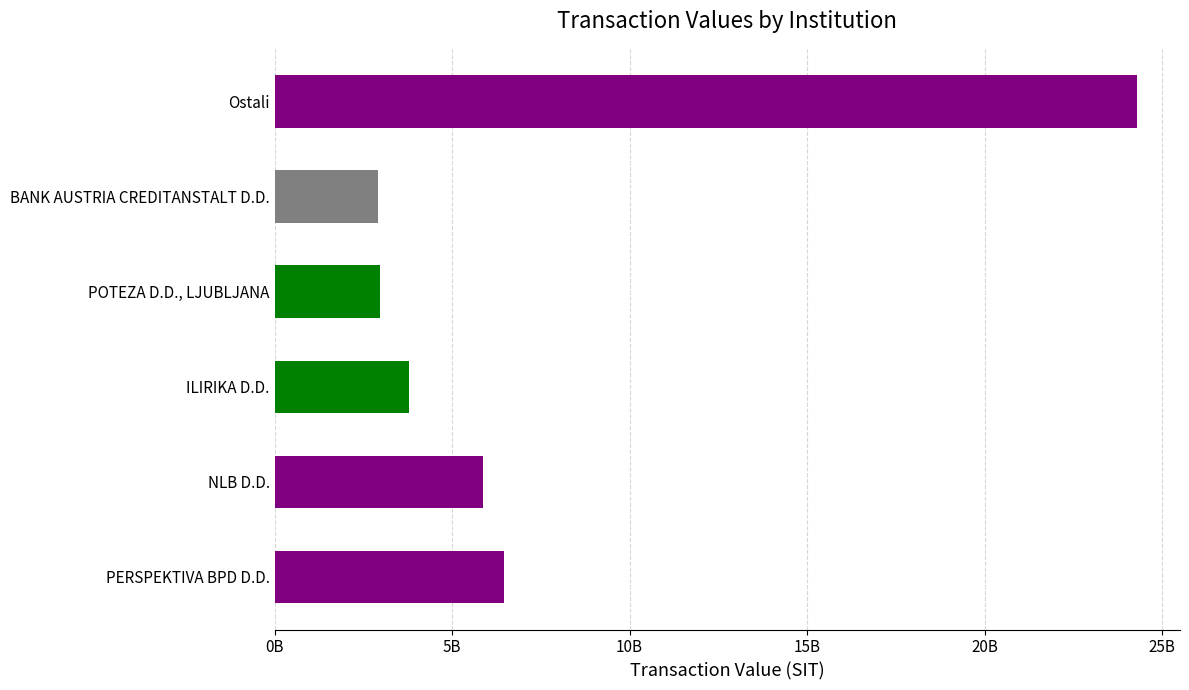

Rank the categories by value from highest to lowest.

Ostali, PERSPEKTIVA BPD D.D., NLB D.D., ILIRIKA D.D., POTEZA D.D., LJUBLJANA, BANK AUSTRIA CREDITANSTALT D.D.